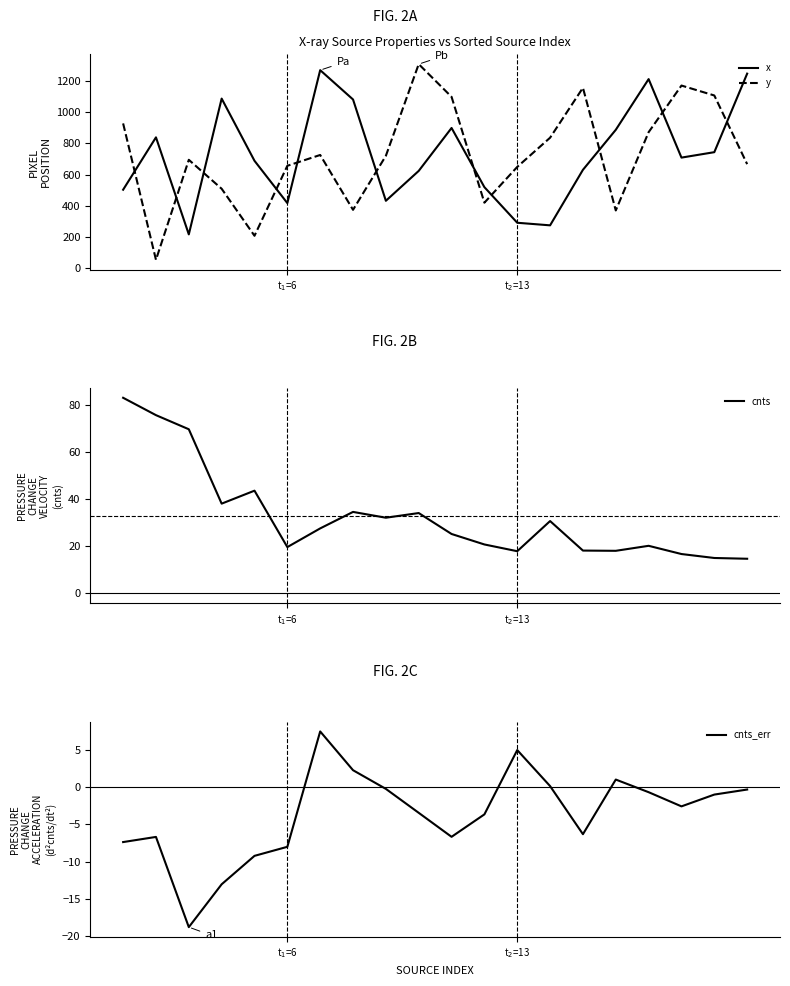

How many times do y and x cross each other?

11